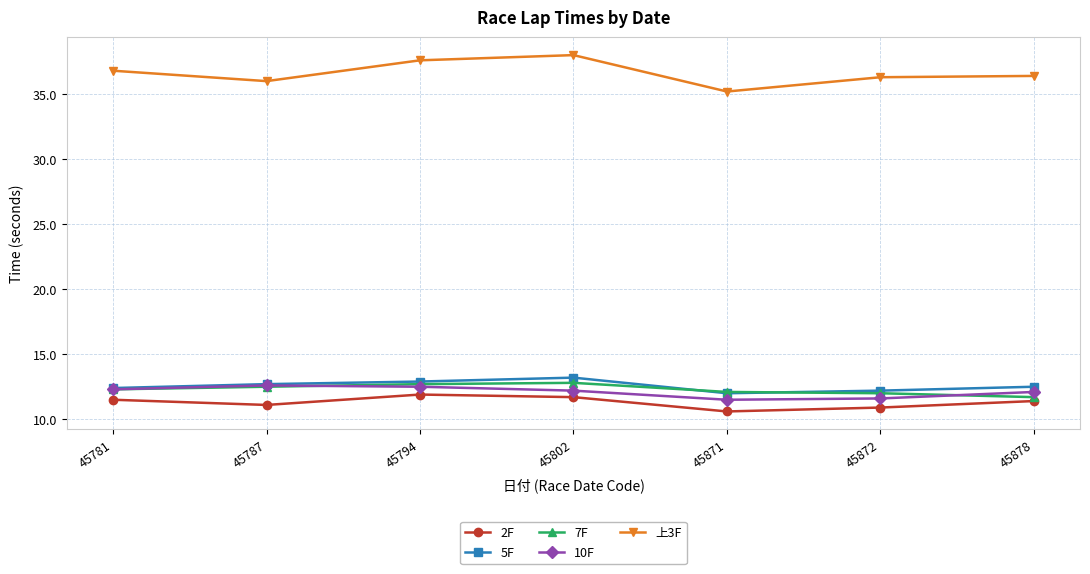

True or false: 7F has more than 0 interior local peaks.

True